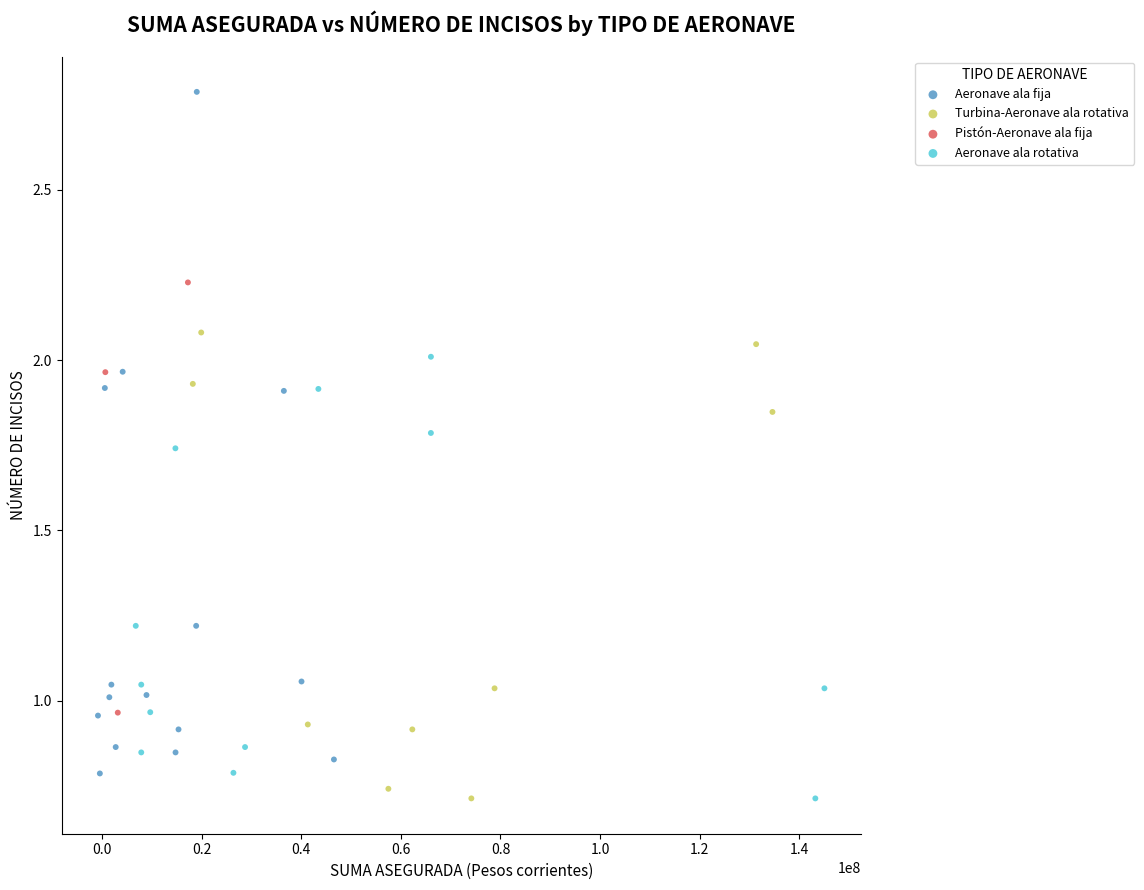

Which series contains the highest Y value?

Aeronave ala fija